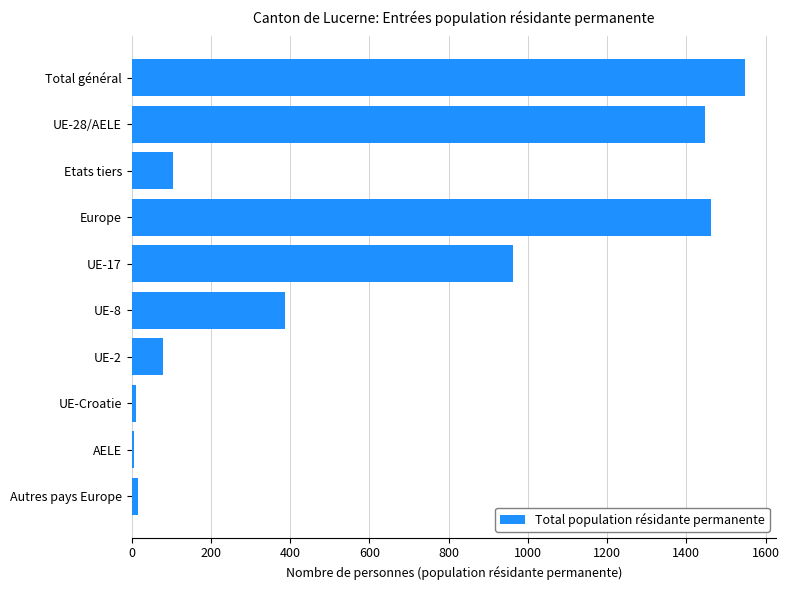

Approximately how many times larger is the value at Europe compared to UE-8?

3.8